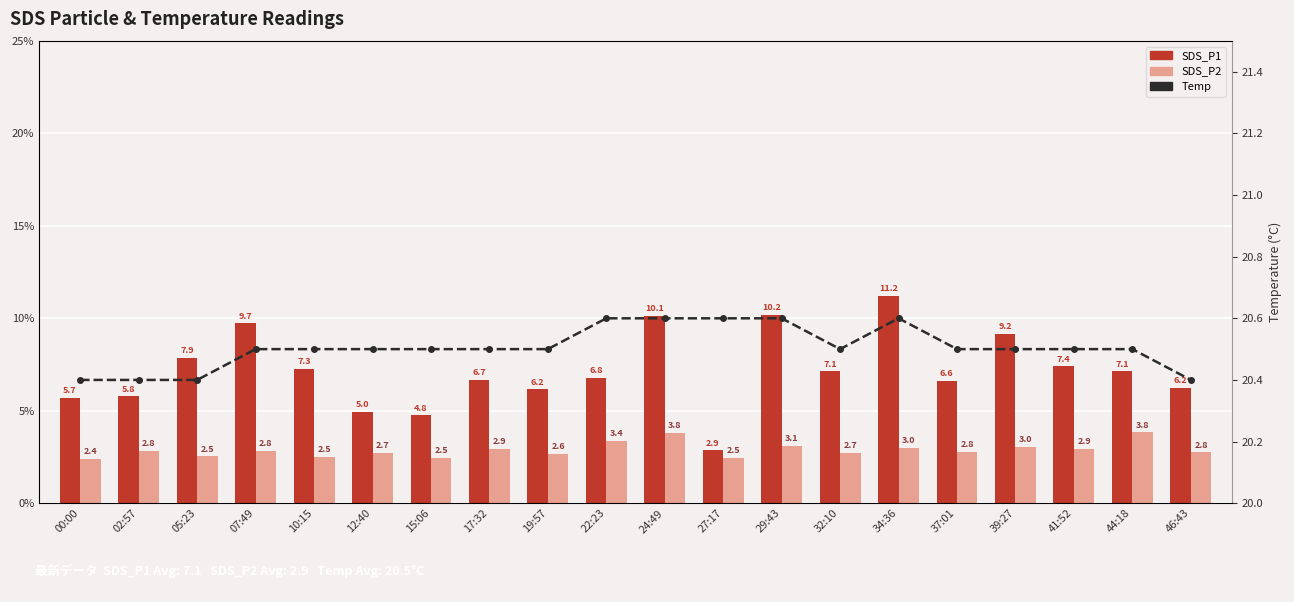

At which label does SDS_P2 reach its peak?

44:18